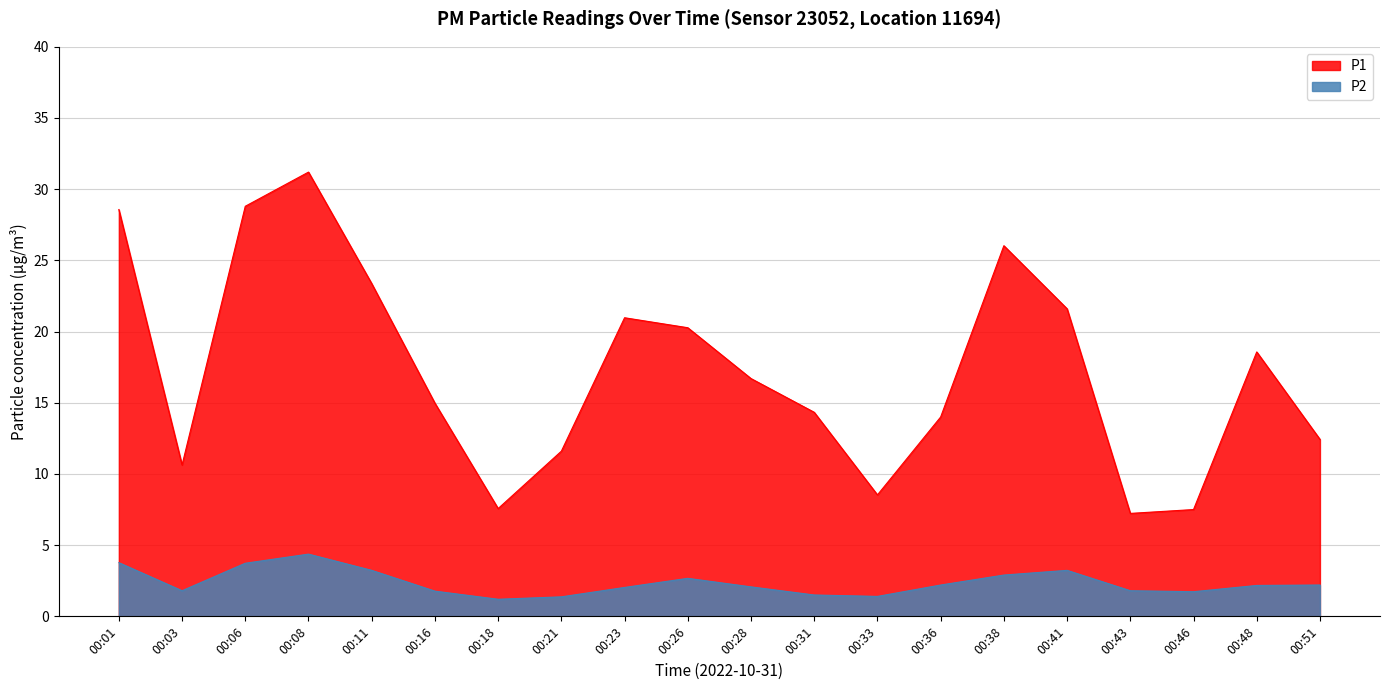

What is the difference between the maximum and minimum values in the P1 series?

24.0